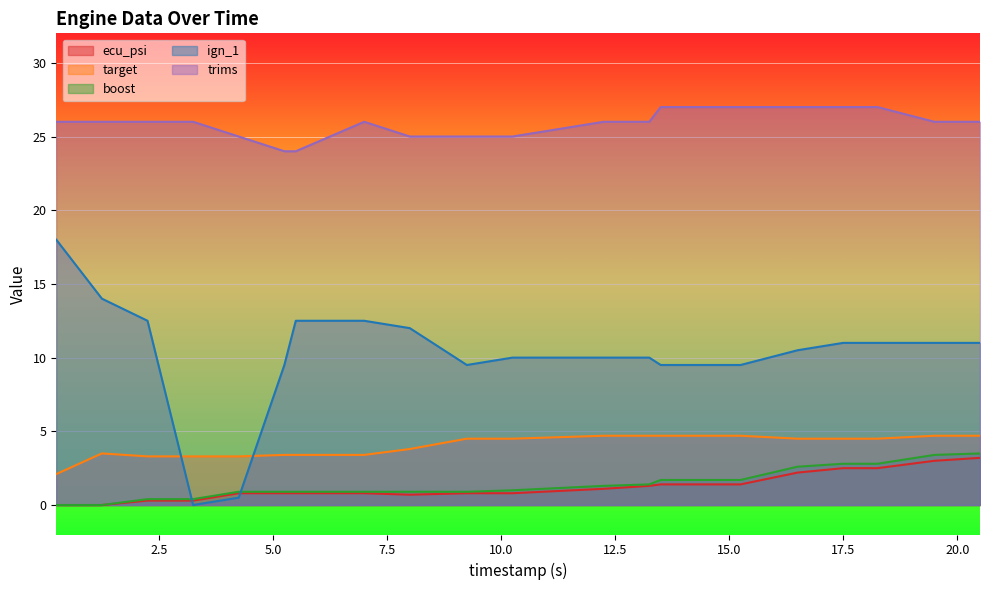

What is the difference between the second highest and second lowest values in the target series?

1.4